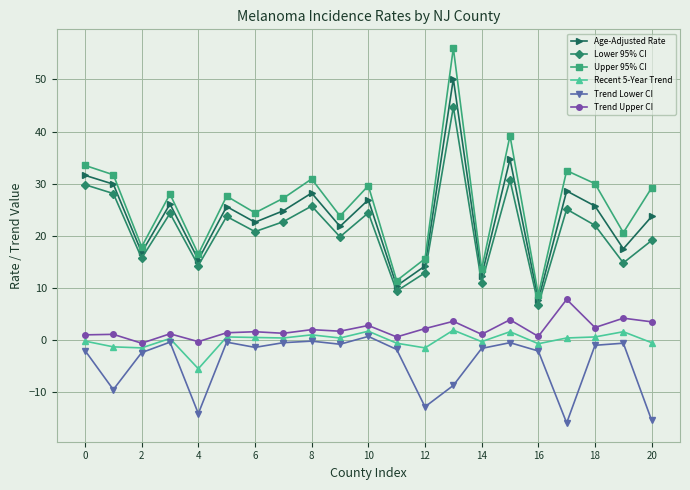

Which series has the largest total across all categories?

Upper 95% CI